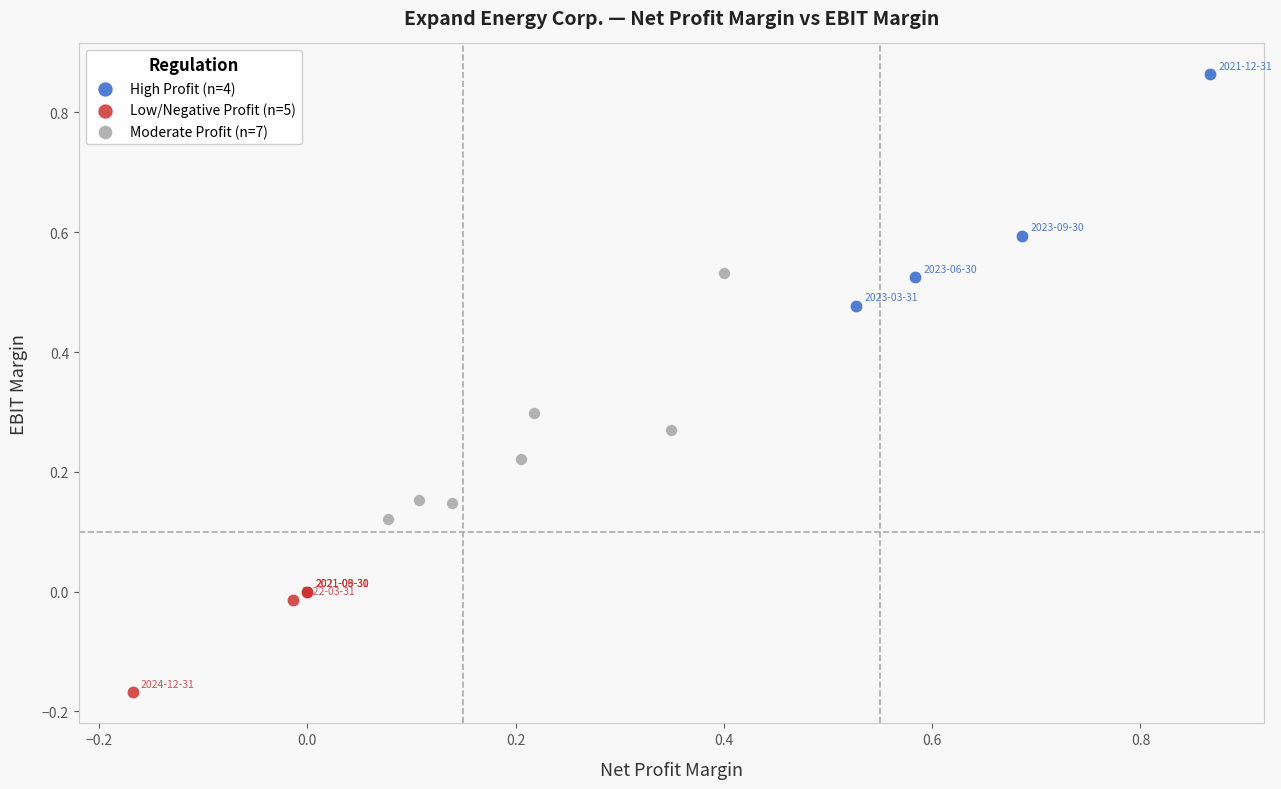

Which series reaches the maximum Y coordinate?

High Profit (n=4)